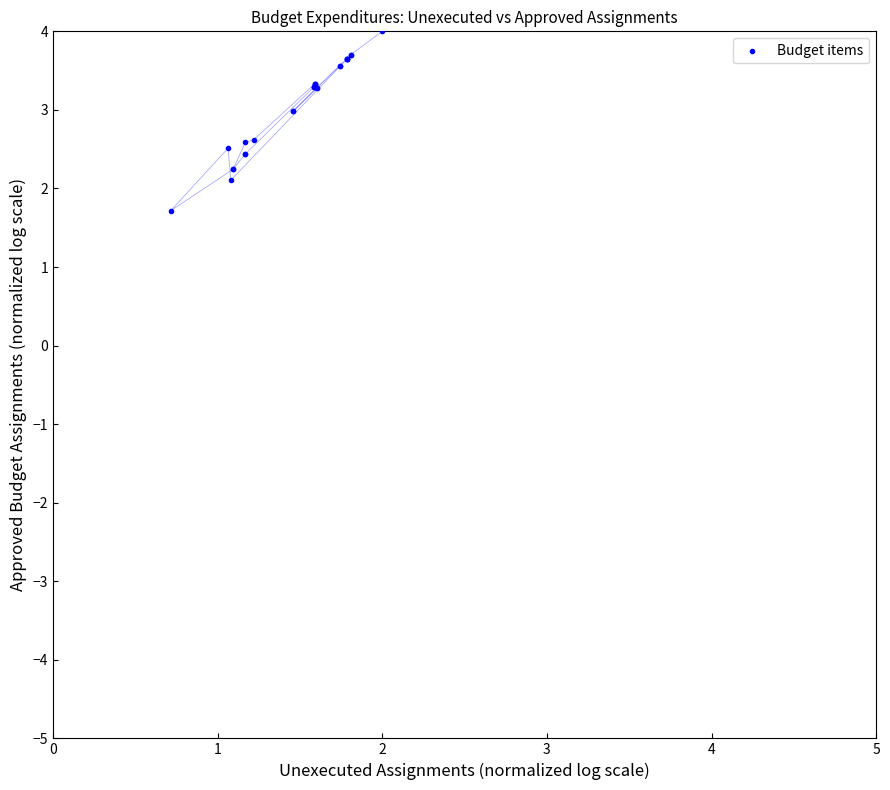

What Y value in the scatter plot is closest to 2?

2.1